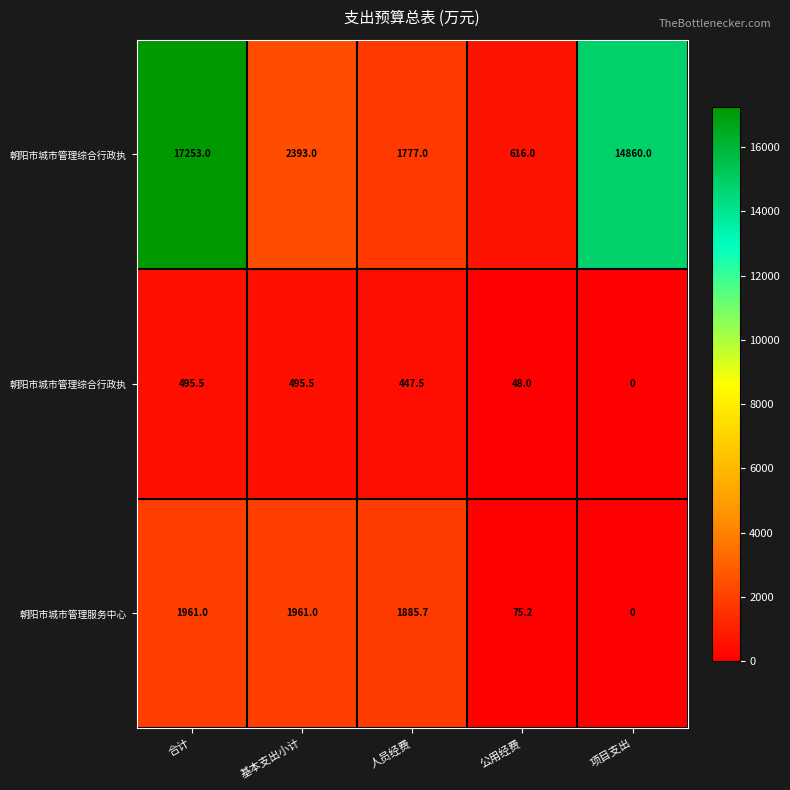

How many distinct data groups are displayed?

3